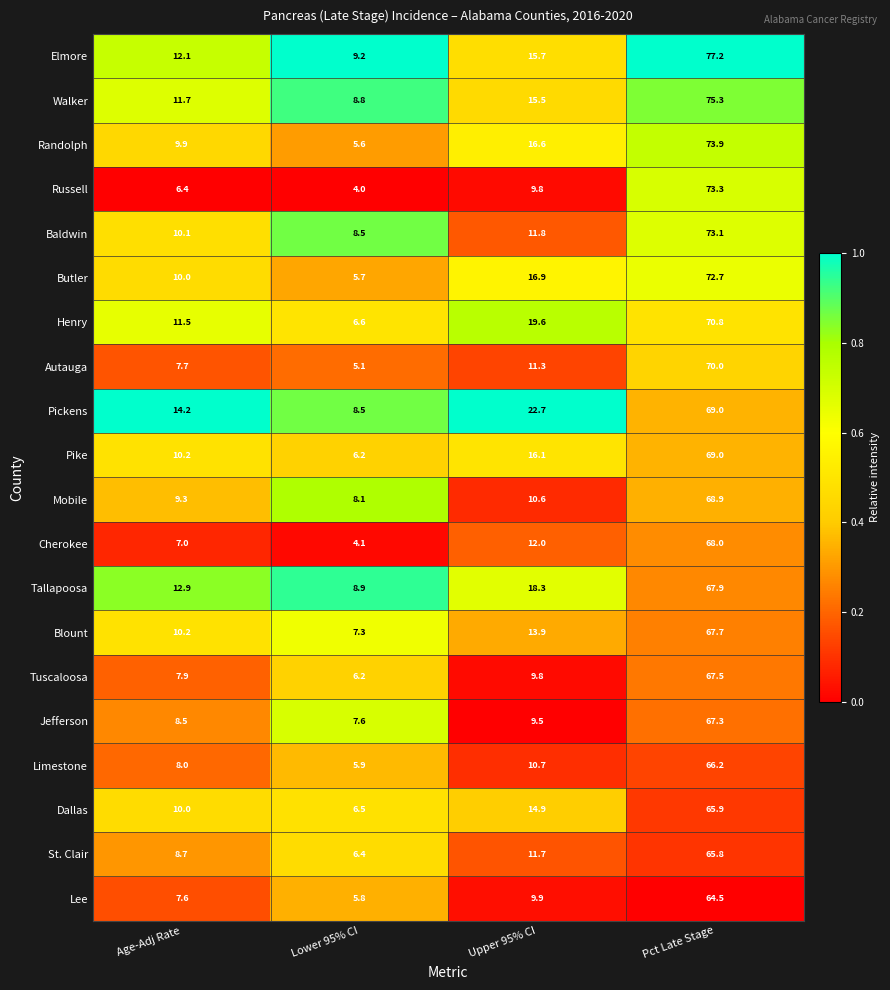

What is the total value across all series at Pct Late Stage?

1394.0